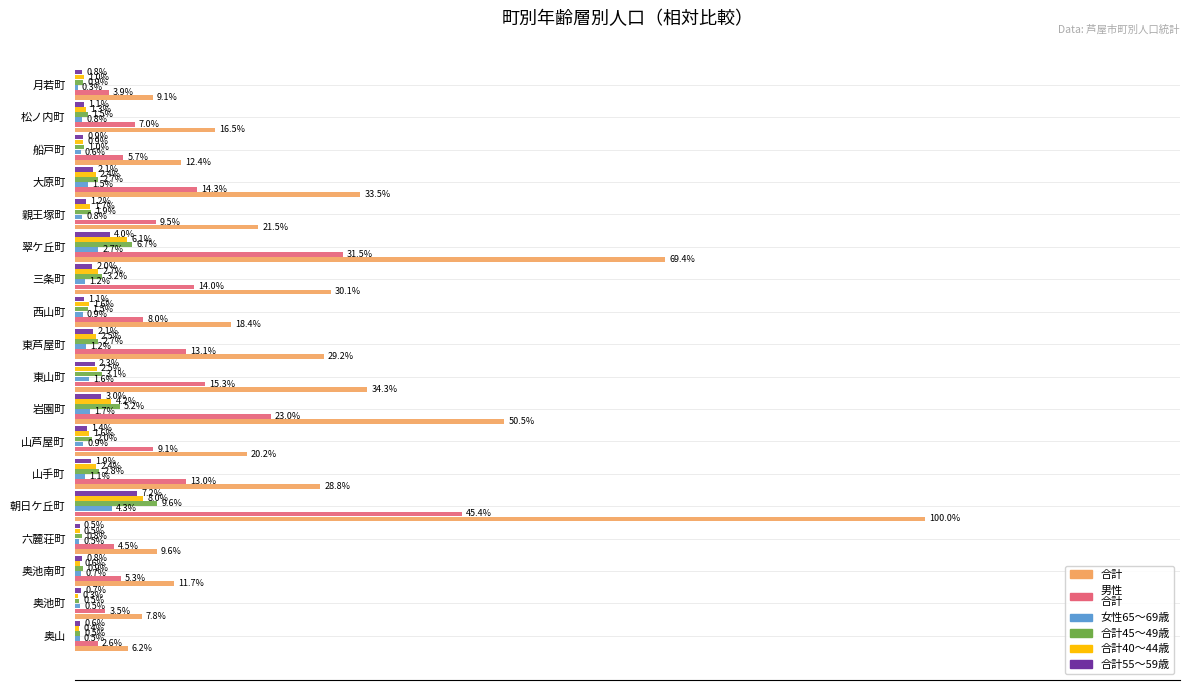

At which category is the sum across all series the highest?

朝日ケ丘町